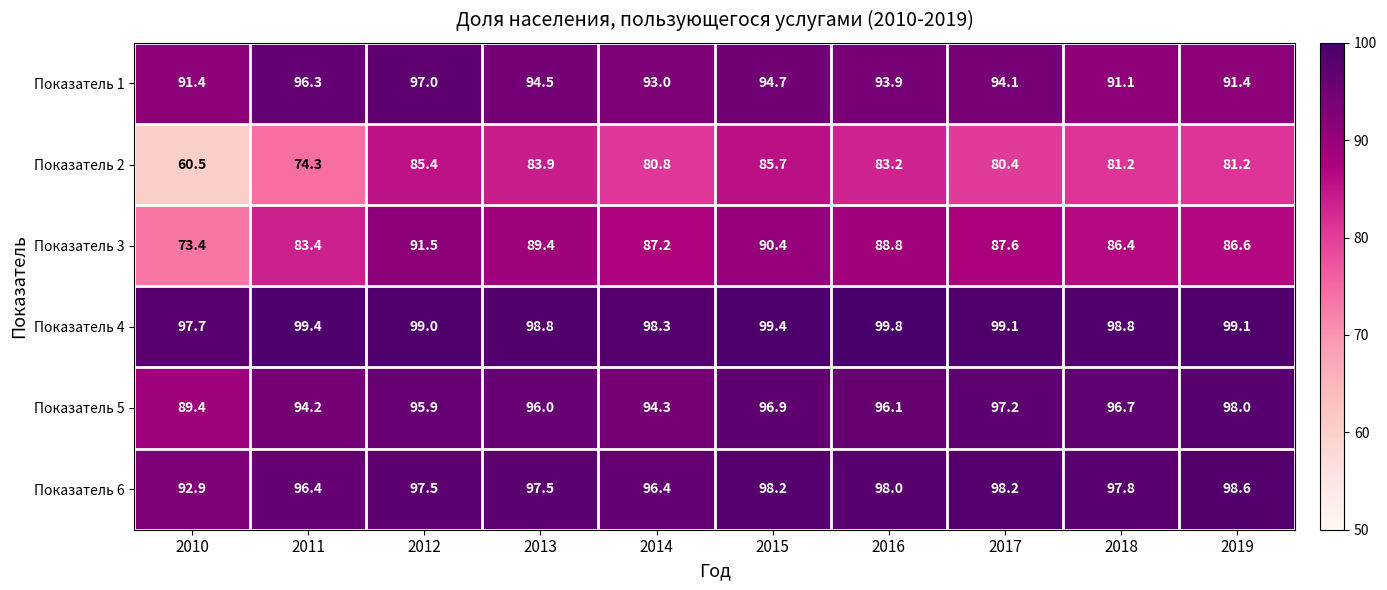

At how many categories does at least one series exceed 88?

10